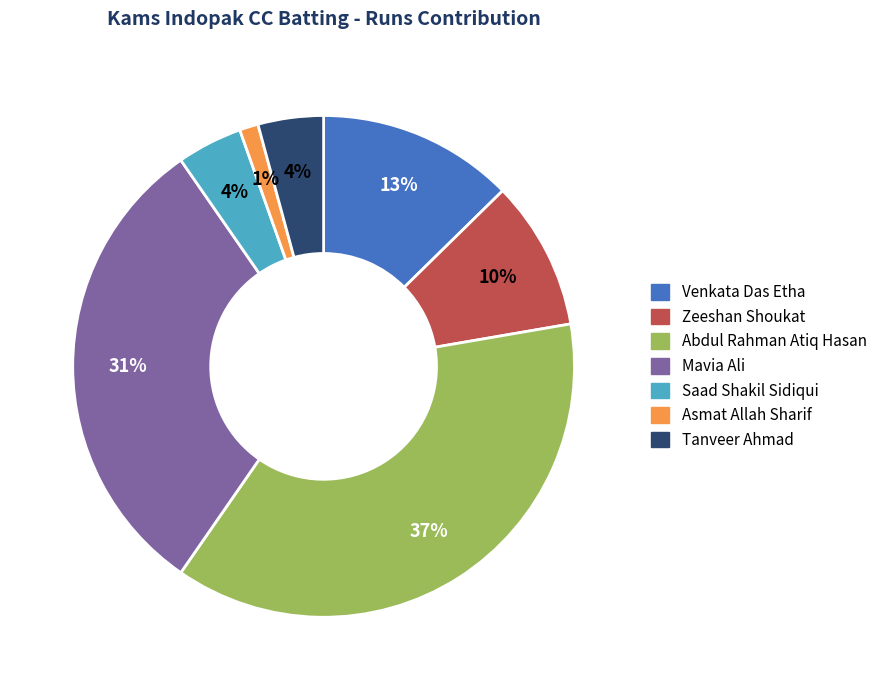

To the nearest percent, what portion does Venkata Das Etha represent?

13%